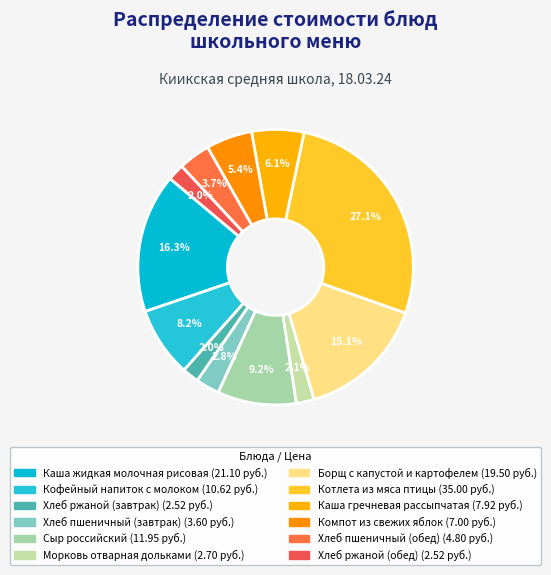

What portion of the pie excludes Хлеб пшеничный (обед)?

96.3%